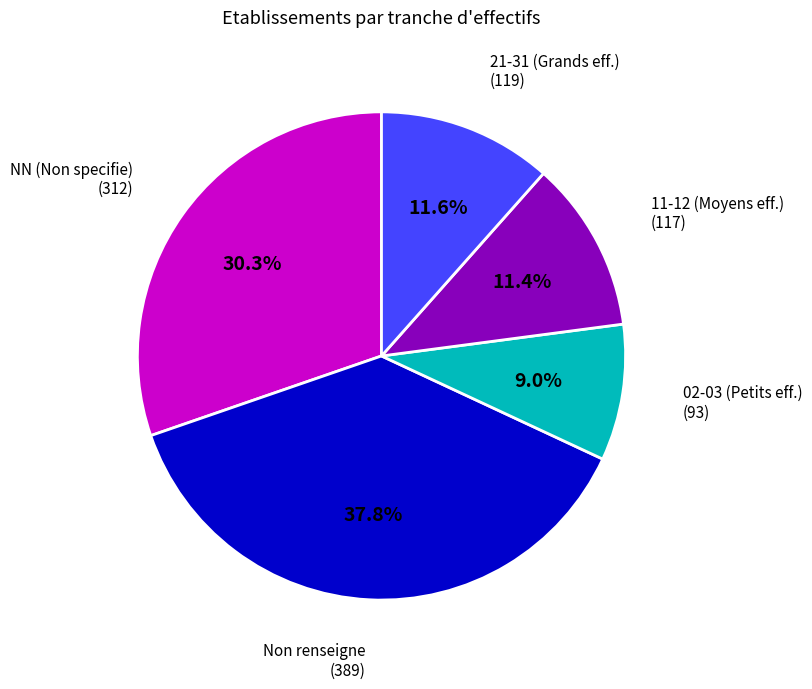

How many slices are in this pie chart?

5